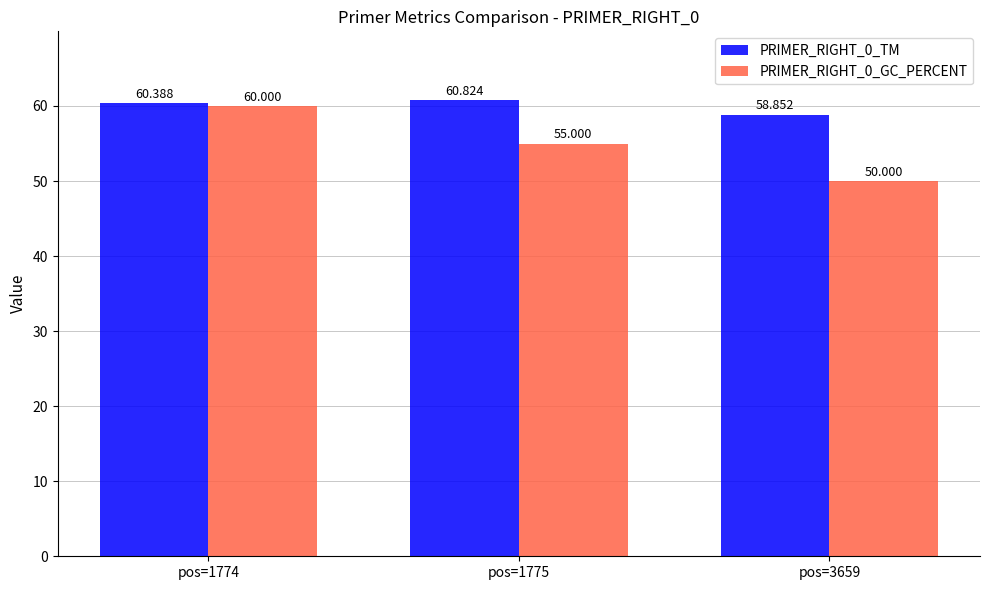

Does the chart contain stacked bars?

No